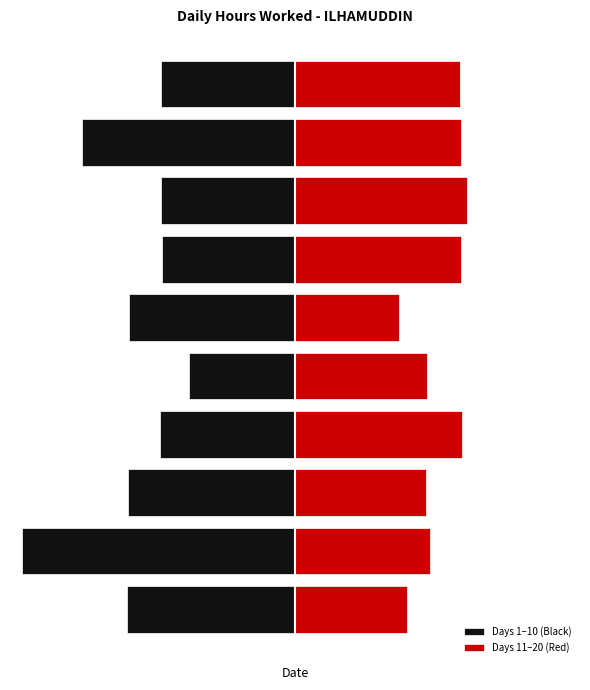

What is the greatest value displayed?

14.6